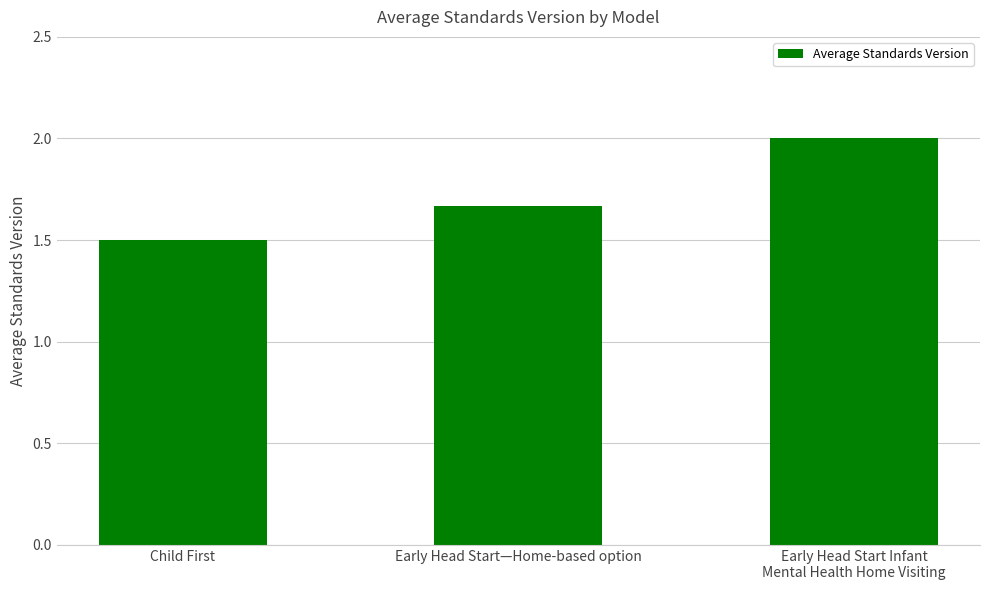

What position from the right is Early Head Start—Home-based option?

2